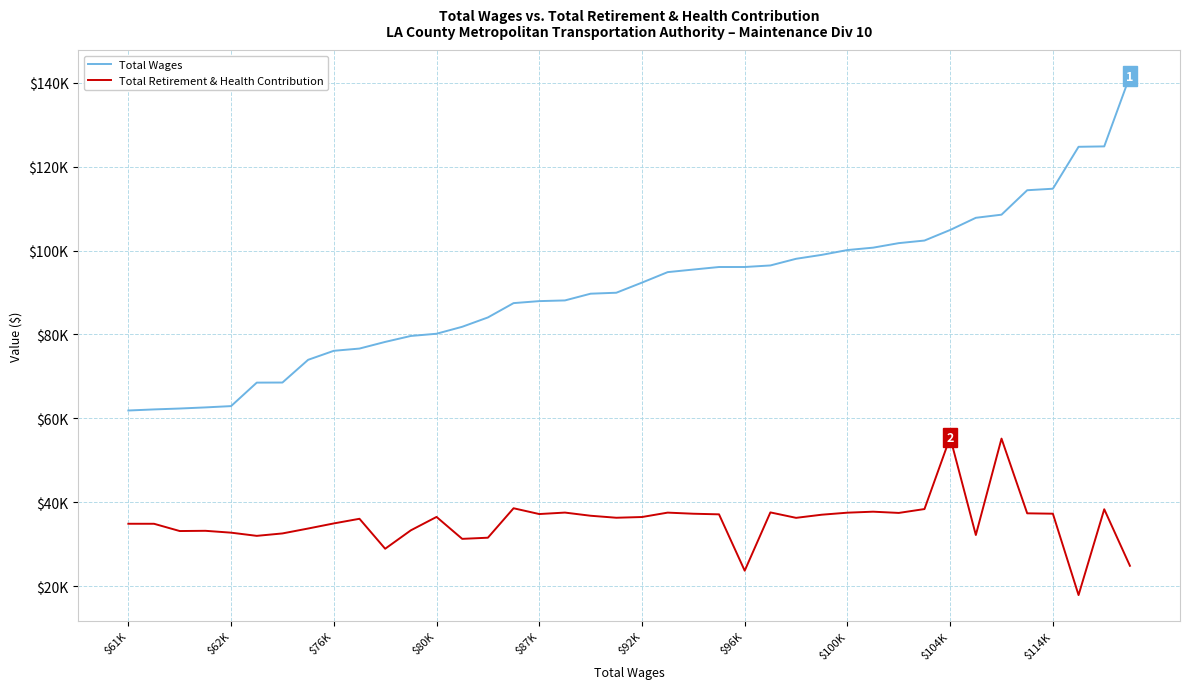

True or false: Total Retirement & Health Contribution and Total Wages intersect in this chart.

False